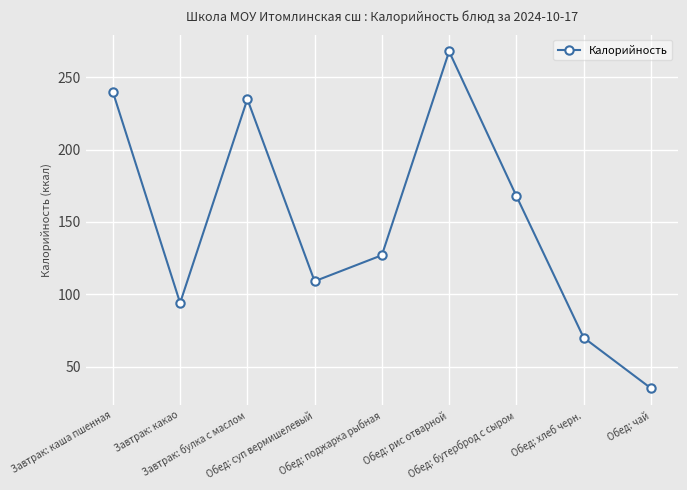

At which category does the data reach its first local valley?

Завтрак: какао